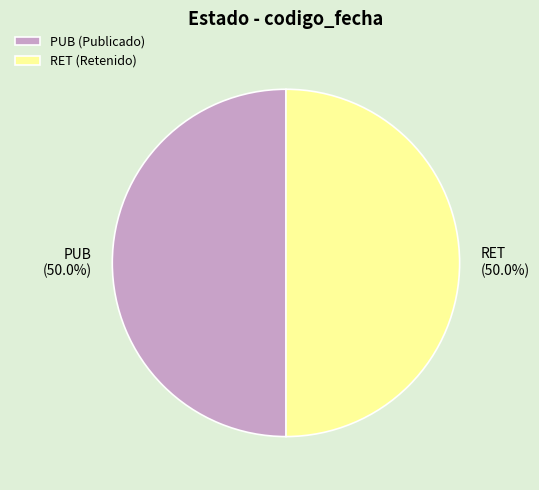

Do RET and PUB together represent more than half of the pie?

Yes